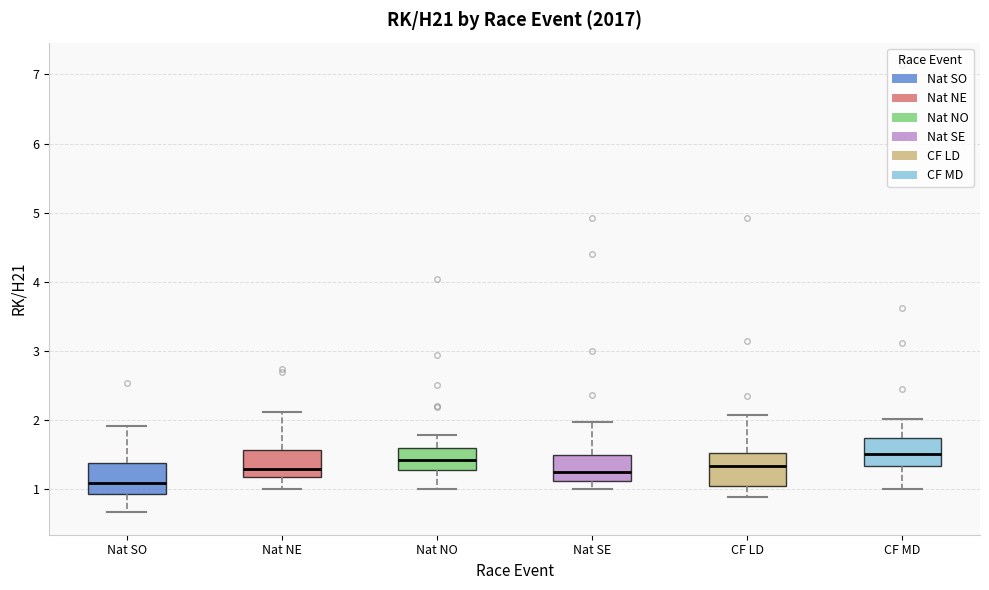

Reading left to right, transcribe this box plot: for each box, give where its median line is, the range the box spans, and where its two whiskers end, as read against the y-axis. The values are not printed on the chart, so give them approximately, as read against the axis.

Nat SO: median 1.1, box 0.9 to 1.4, whiskers 0.7 to 1.9
Nat NE: median 1.3, box 1.2 to 1.6, whiskers 1.0 to 2.1
Nat NO: median 1.4, box 1.3 to 1.6, whiskers 1.0 to 1.8
Nat SE: median 1.3, box 1.1 to 1.5, whiskers 1.0 to 2.0
CF LD: median 1.3, box 1.0 to 1.5, whiskers 0.9 to 2.1
CF MD: median 1.5, box 1.3 to 1.7, whiskers 1.0 to 2.0